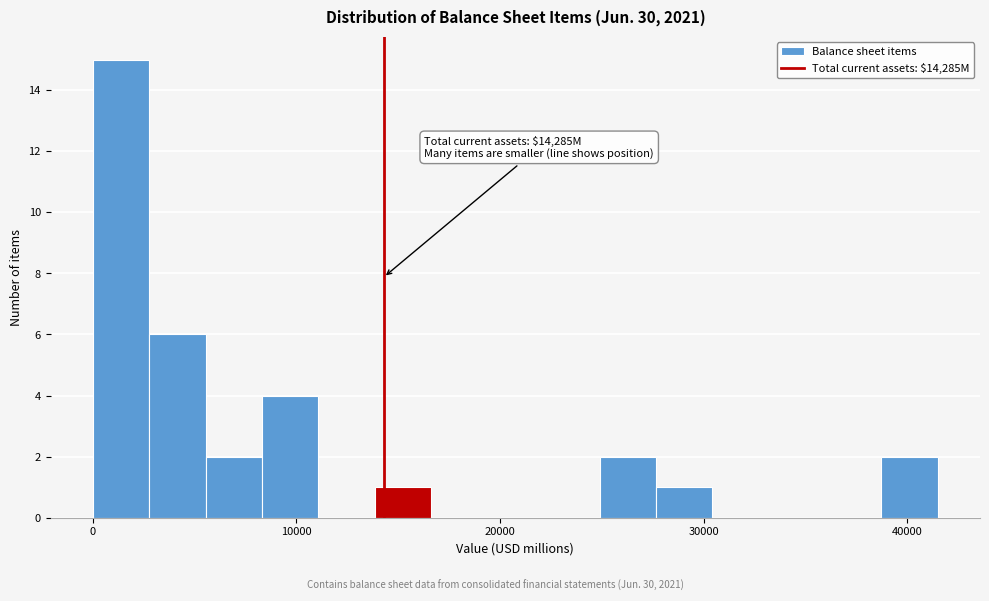

Read against the x-axis, roughly where is the centre of the tallest bar?

1000